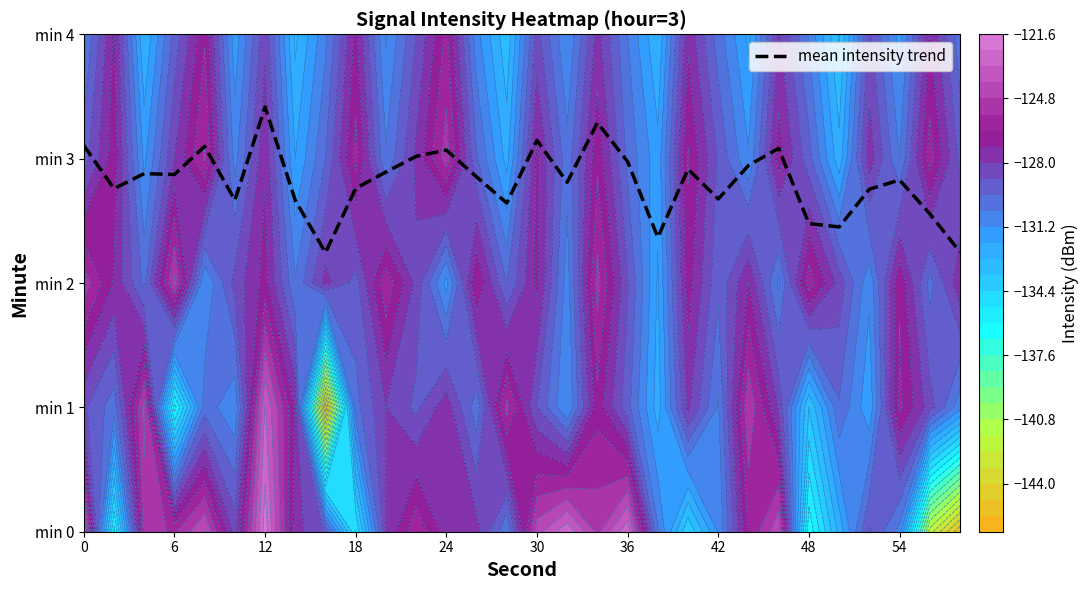

What is the difference between the maximum and minimum values?

1.2